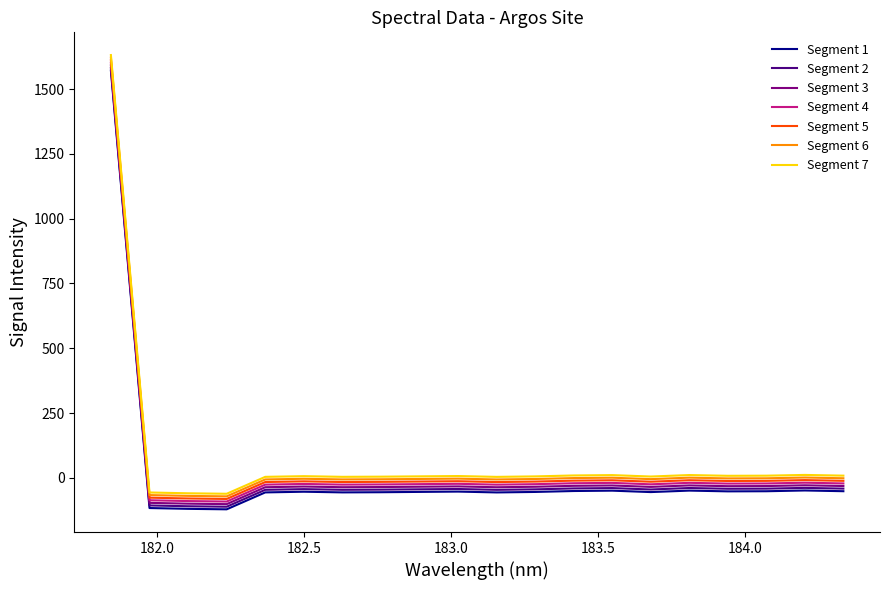

What is the greatest value displayed?

1631.5